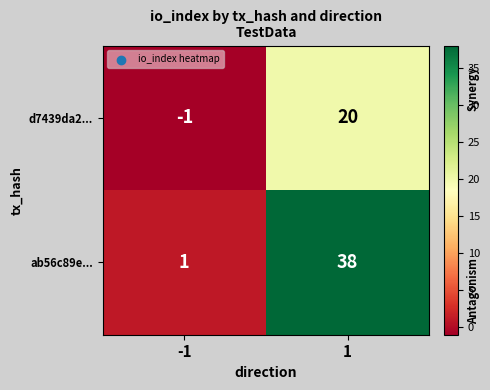

Rank the series by their average value, from highest to lowest.

ab56c89e..., d7439da2...